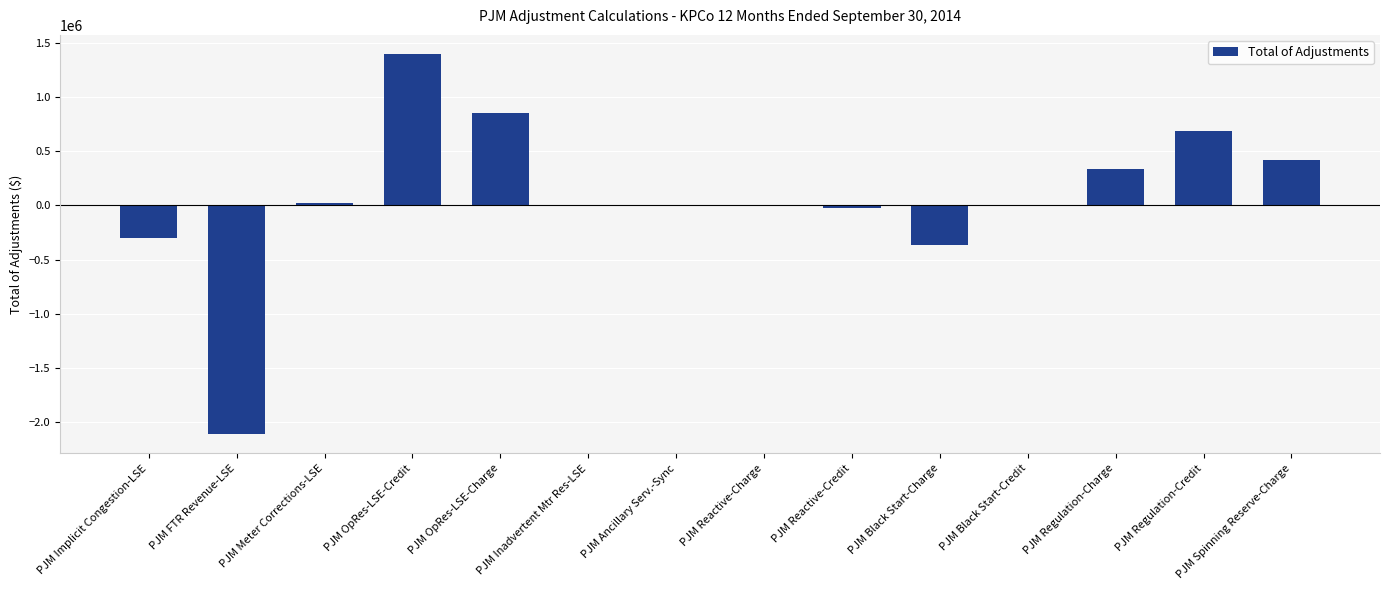

Is it true that the value at PJM Regulation-Charge is 337980.2?

True